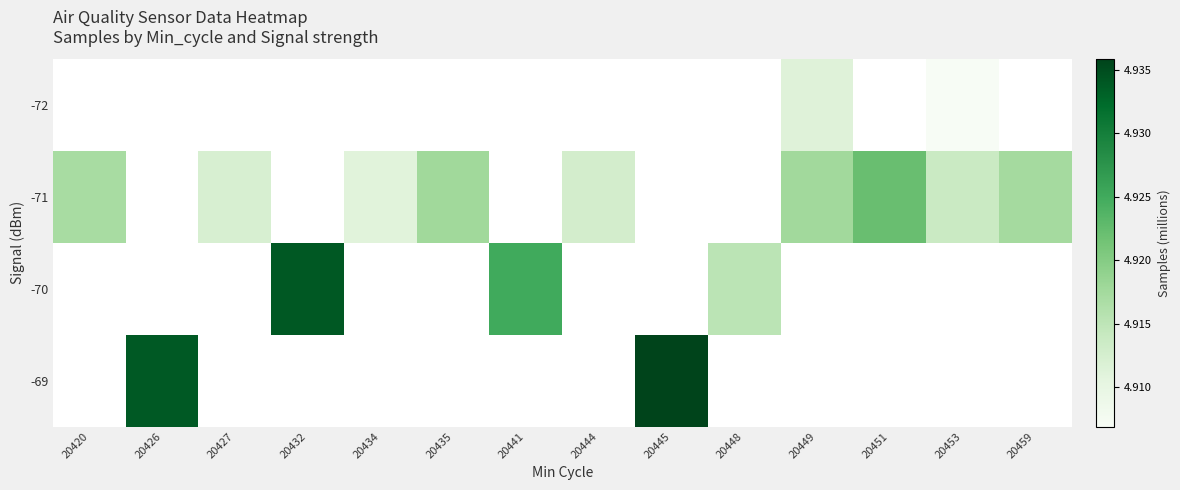

At which label does -71 reach its peak?

20451